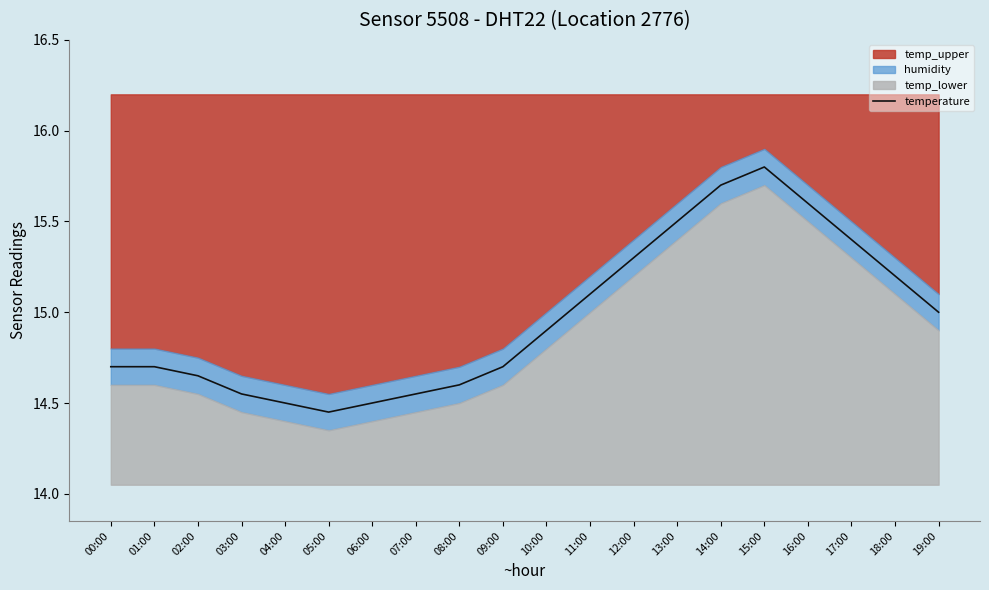

List the labels in order of value, largest first.

15:00, 14:00, 16:00, 13:00, 17:00, 12:00, 18:00, 11:00, 19:00, 10:00, 00:00, 01:00, 09:00, 02:00, 08:00, 03:00, 07:00, 04:00, 06:00, 05:00